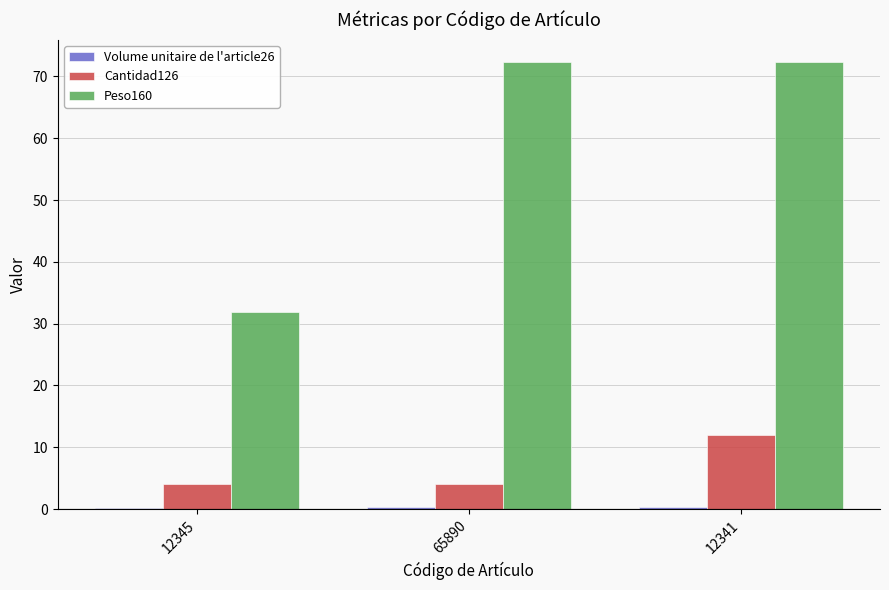

The value of Cantidad126 at 12341 is 12.0. True or false?

True